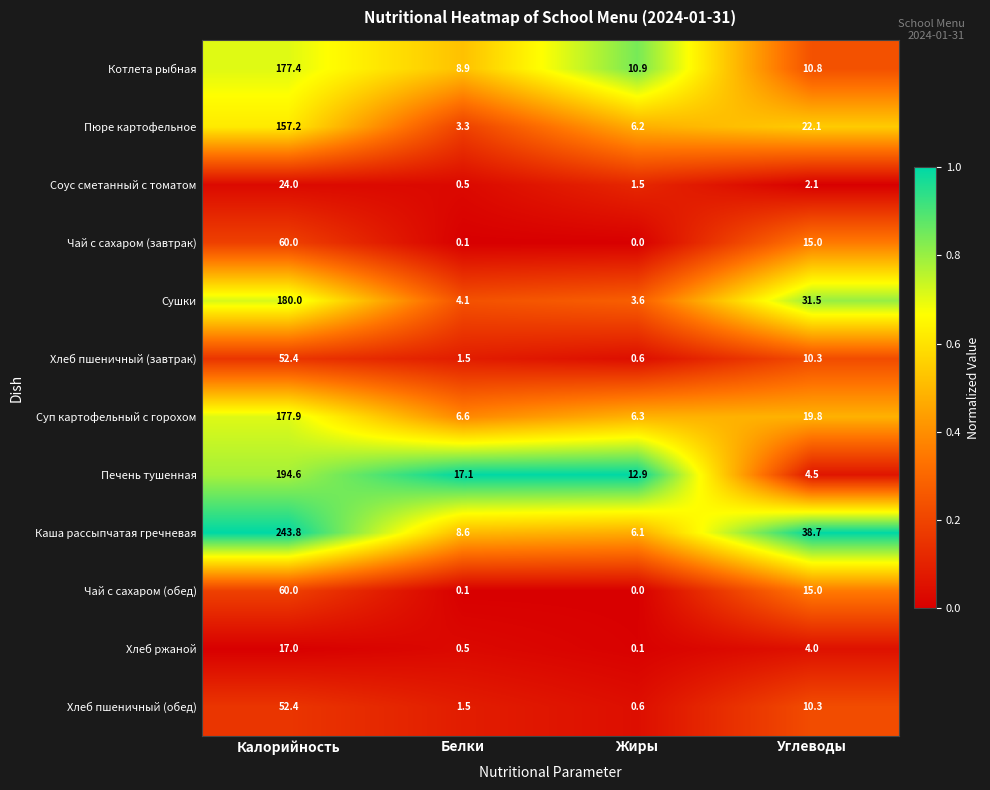

How many series are shown in this chart?

12